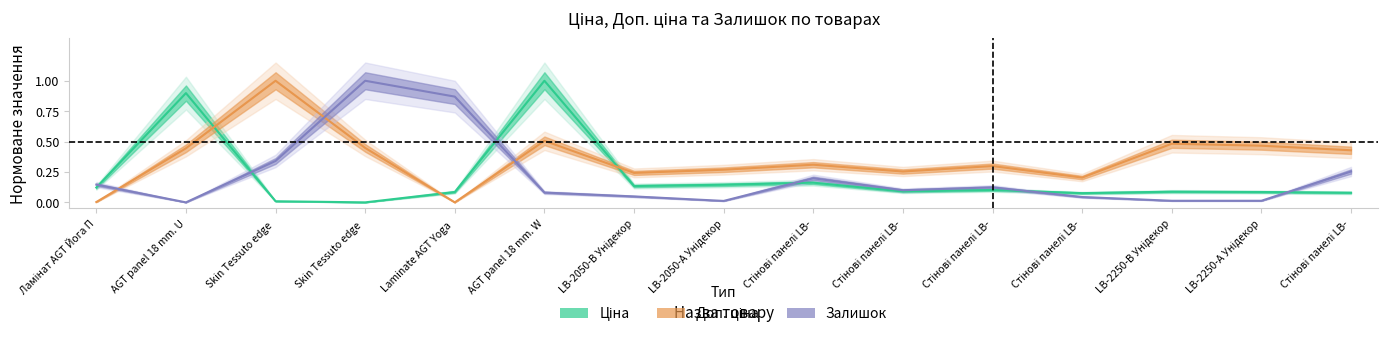

At which category is the sum across all series the highest?

AGT panel 18 mm. W